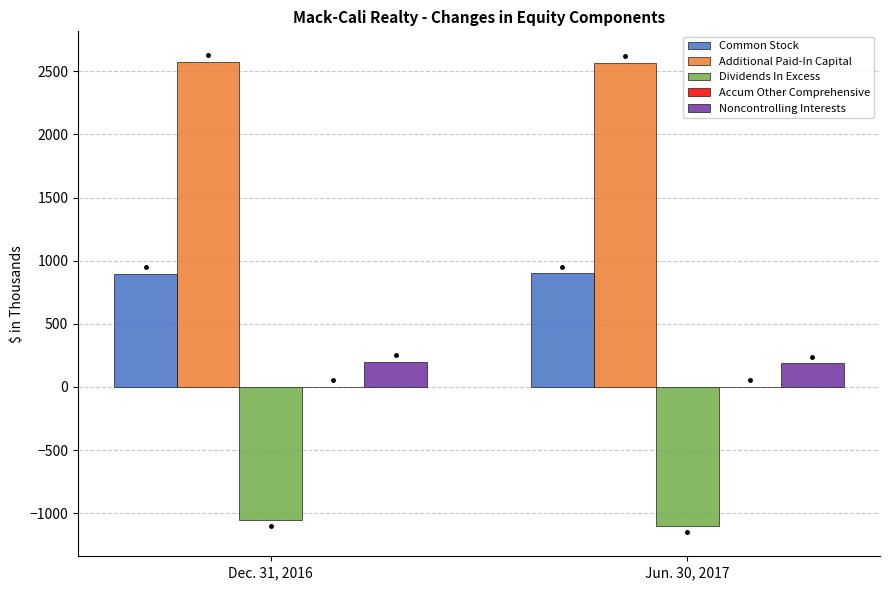

What is the maximum value for Noncontrolling Interests?

199.5